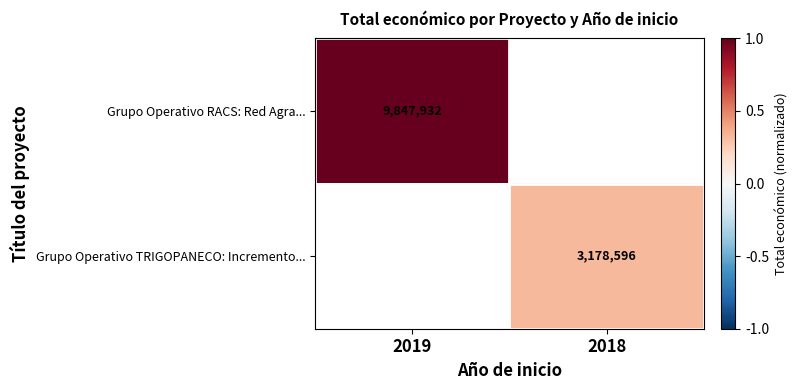

The value of Grupo Operativo RACS: Red Agra... at 2019 is 3804981. True or false?

False